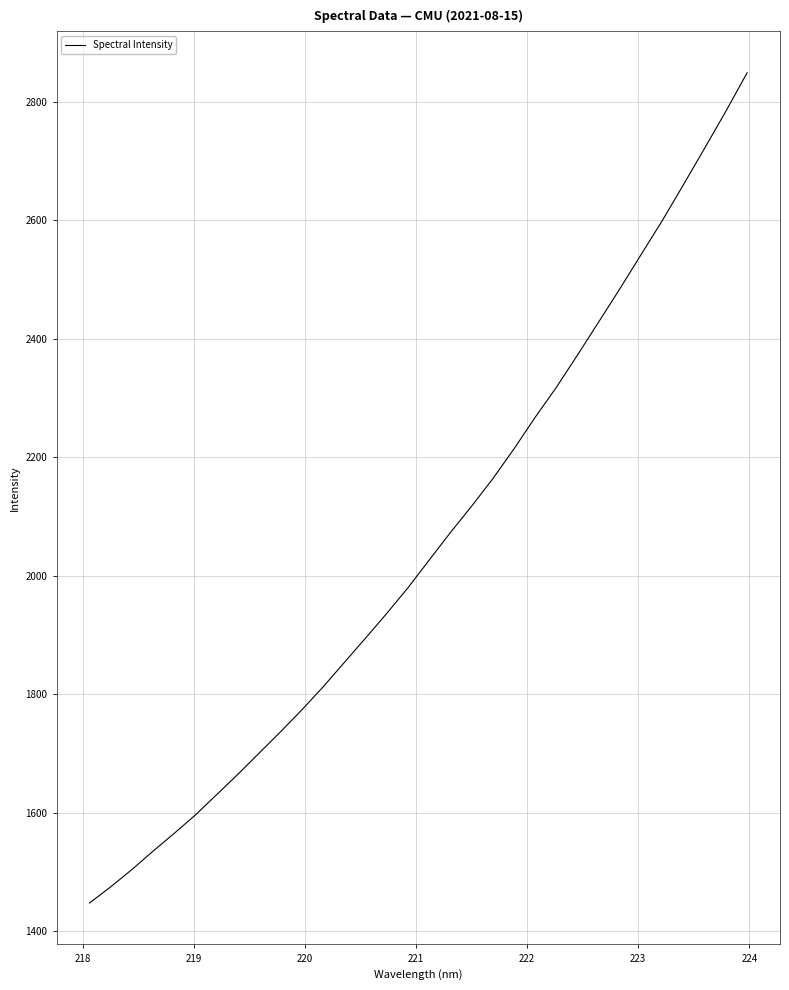

Reading left to right, extract all data points from this chart.

1447.6	1474.8	1504.1	1535.3	1565.5	1596.6	1630.9	1665.3	1701.0	1736.7	1773.6	1812.3	1853.6	1894.7	1936.4	1979.7	2026.5	2072.9	2117.4	2163.8	2214.3	2267.7	2318.3	2373.0	2428.9	2485.0	2542.6	2600.0	2660.8	2722.3	2784.6	2849.4